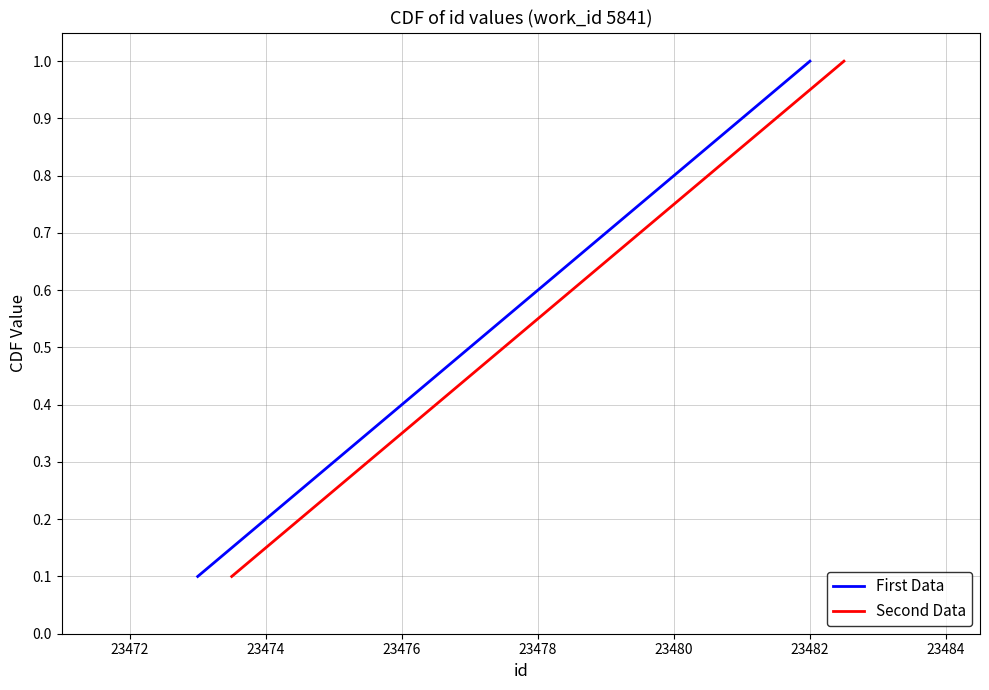

Is it true that First Data equals 0.8 at 23480?

True